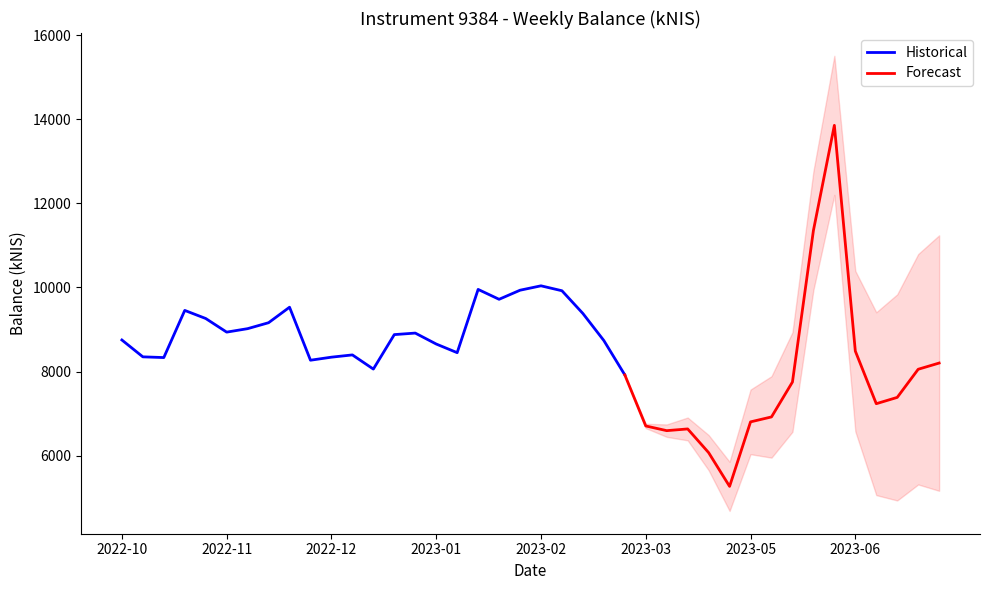

How many data points are less than 8486?

20